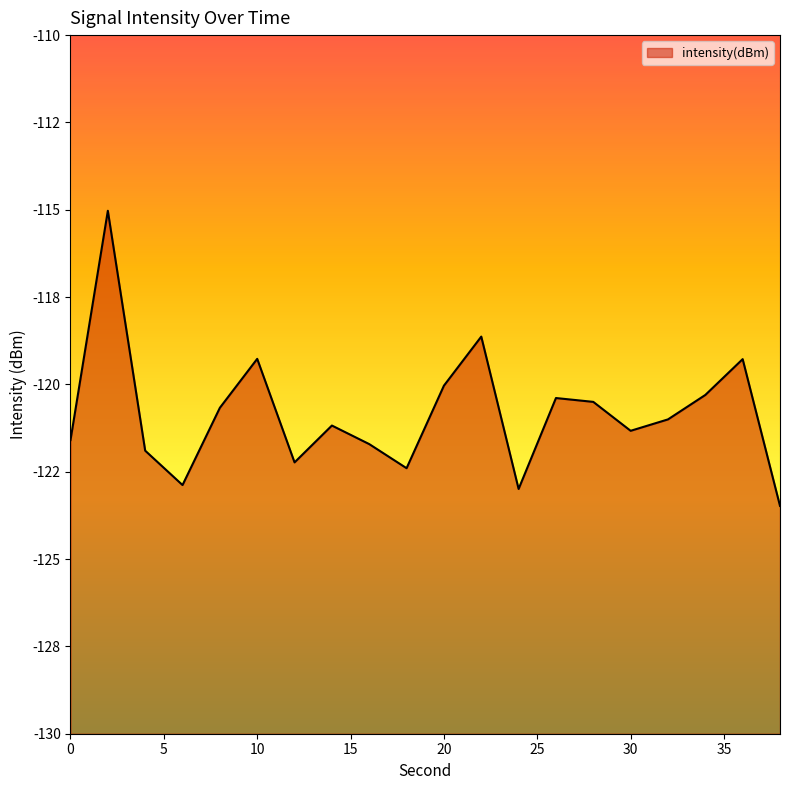

Reading left to right, extract all data points from this chart.

0=-121.6	2=-115.0	4=-121.9	6=-122.9	8=-120.7	10=-119.3	12=-122.2	14=-121.2	16=-121.7	18=-122.4	20=-120.0	22=-118.6	24=-123.0	26=-120.4	28=-120.5	30=-121.3	32=-121.0	34=-120.3	36=-119.3	38=-123.5